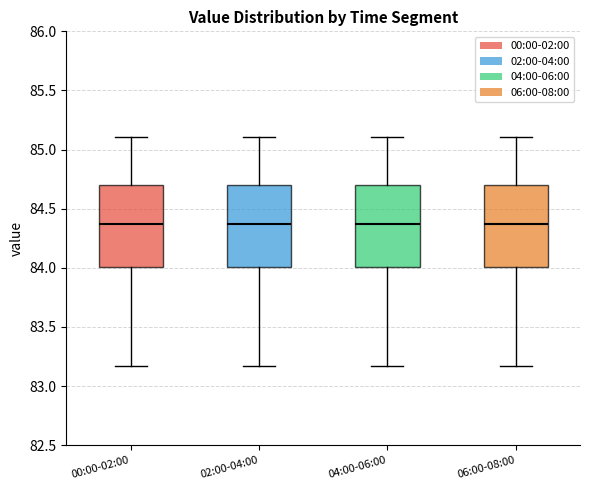

Reading left to right, transcribe this box plot: for each box, give where its median line is, the range the box spans, and where its two whiskers end, as read against the y-axis. The values are not printed on the chart, so give them approximately, as read against the axis.

00:00-02:00: median 84.35, box 84.00 to 84.70, whiskers 83.15 to 85.10
02:00-04:00: median 84.35, box 84.00 to 84.70, whiskers 83.15 to 85.10
04:00-06:00: median 84.35, box 84.00 to 84.70, whiskers 83.15 to 85.10
06:00-08:00: median 84.35, box 84.00 to 84.70, whiskers 83.15 to 85.10